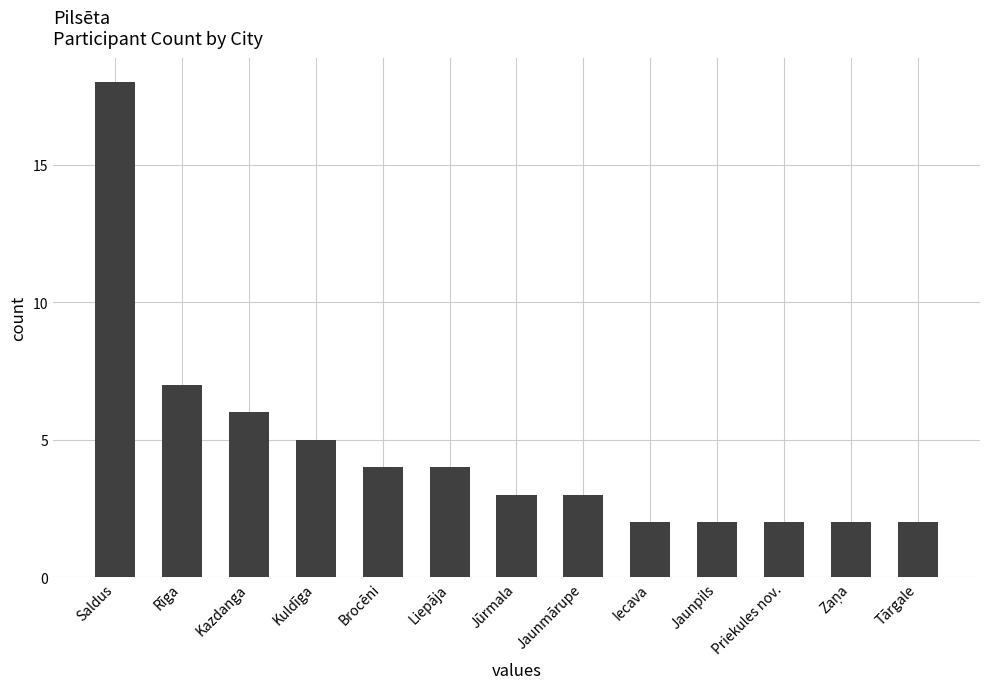

At which category does the chart reach its peak across all series?

Saldus